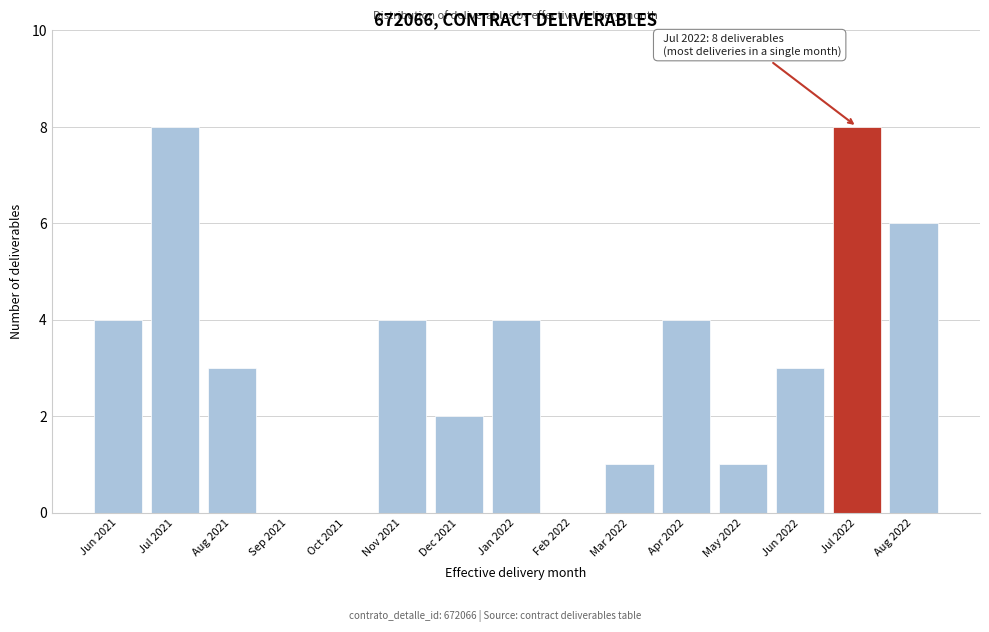

Reading left to right, what are all the values shown in this chart?

Jun 2021=4	Jul 2021=8	Aug 2021=3	Sep 2021=0	Oct 2021=0	Nov 2021=4	Dec 2021=2	Jan 2022=4	Feb 2022=0	Mar 2022=1	Apr 2022=4	May 2022=1	Jun 2022=3	Jul 2022=8	Aug 2022=6